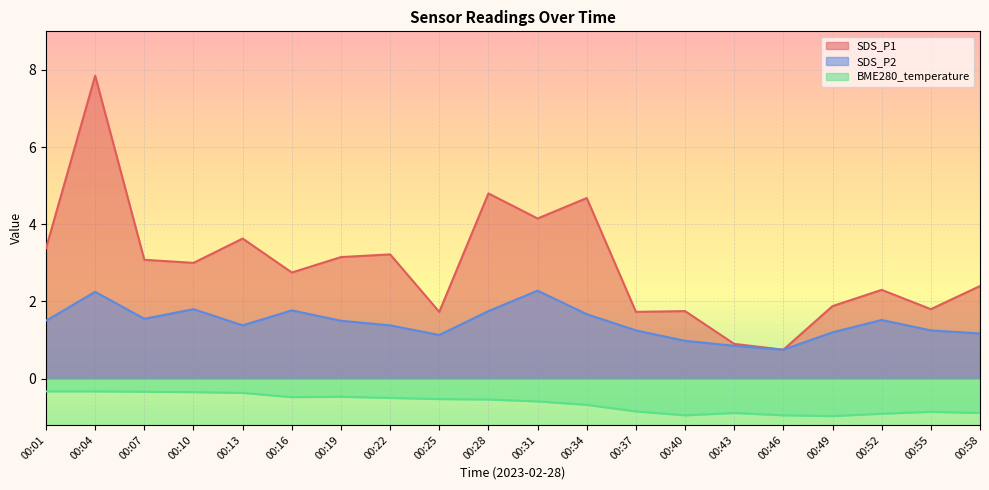

What is the sum of all SDS_P2 values?

28.9